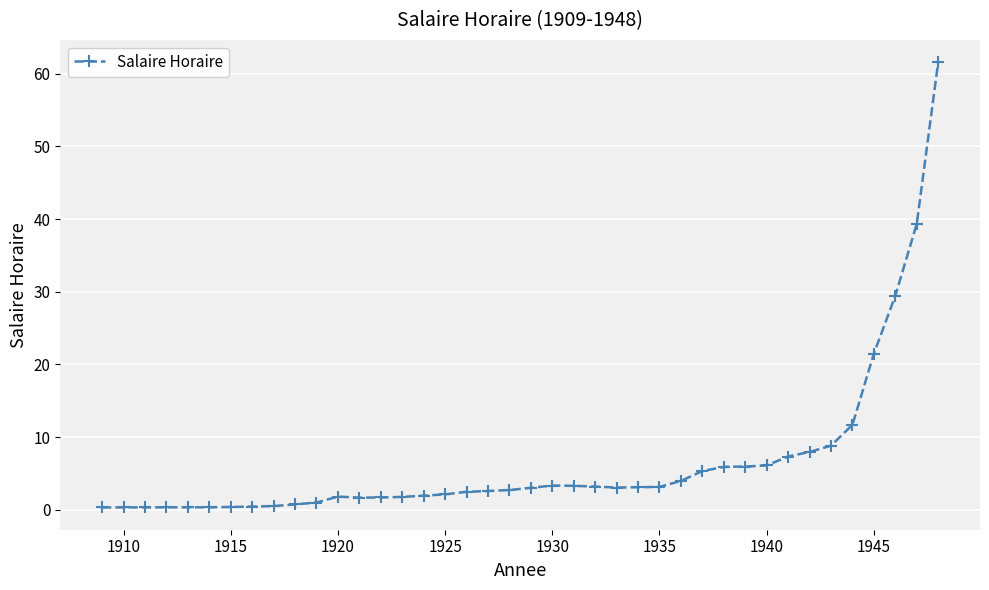

What is the value of the 32nd point from the left?

6.1